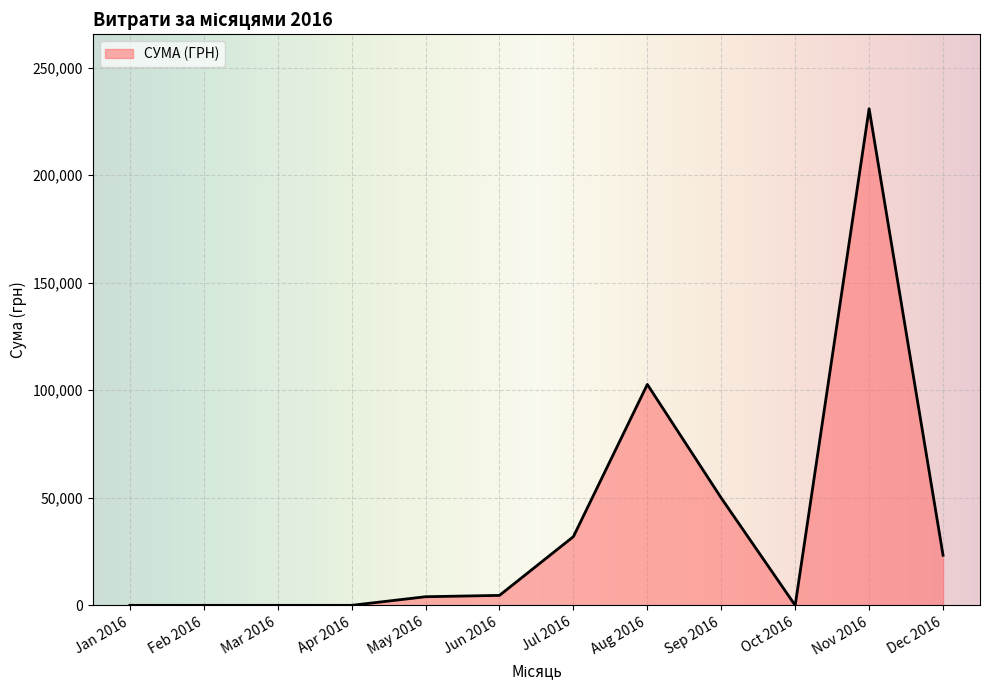

What is the maximum value shown in the chart?

230842.2